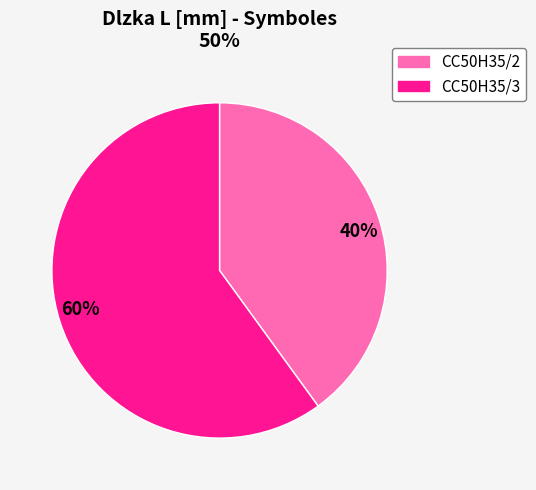

Is there a majority slice in this chart?

Yes